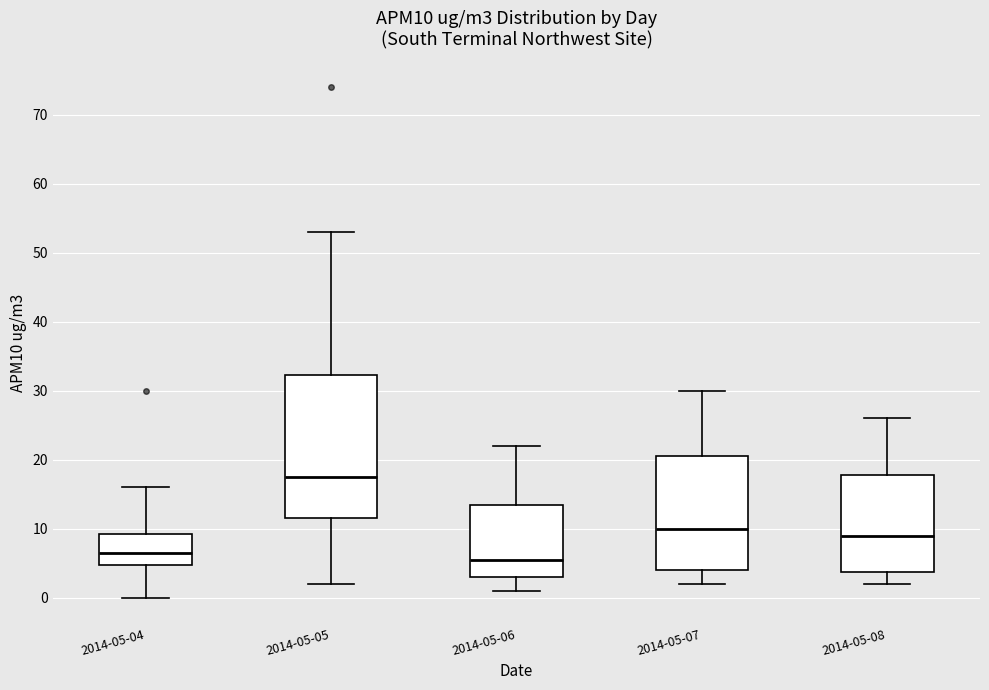

Which box has the lowest median line?

2014-05-06